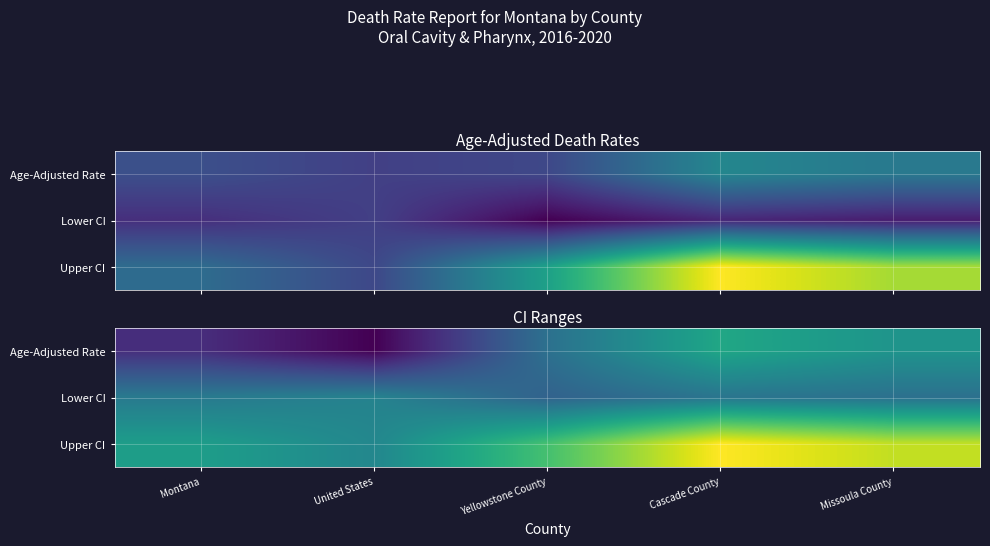

Count the number of data series in this chart.

3